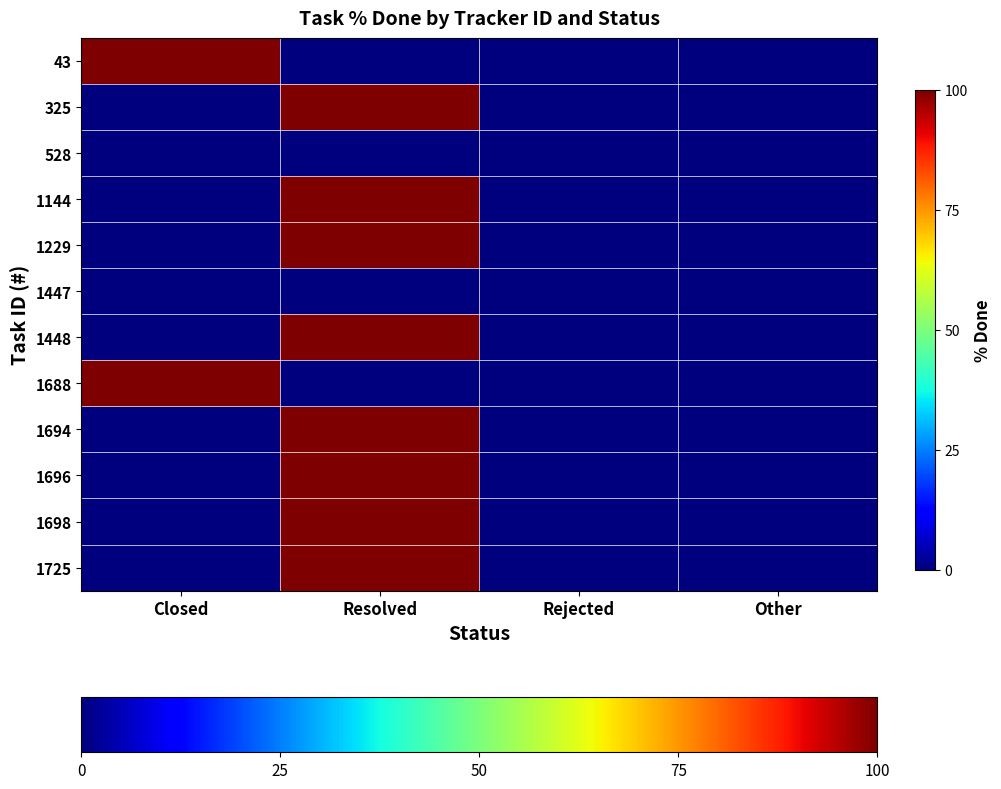

Rank the series by their maximum value, from lowest to highest.

528, 1447, 43, 325, 1144, 1229, 1448, 1688, 1694, 1696, 1698, 1725